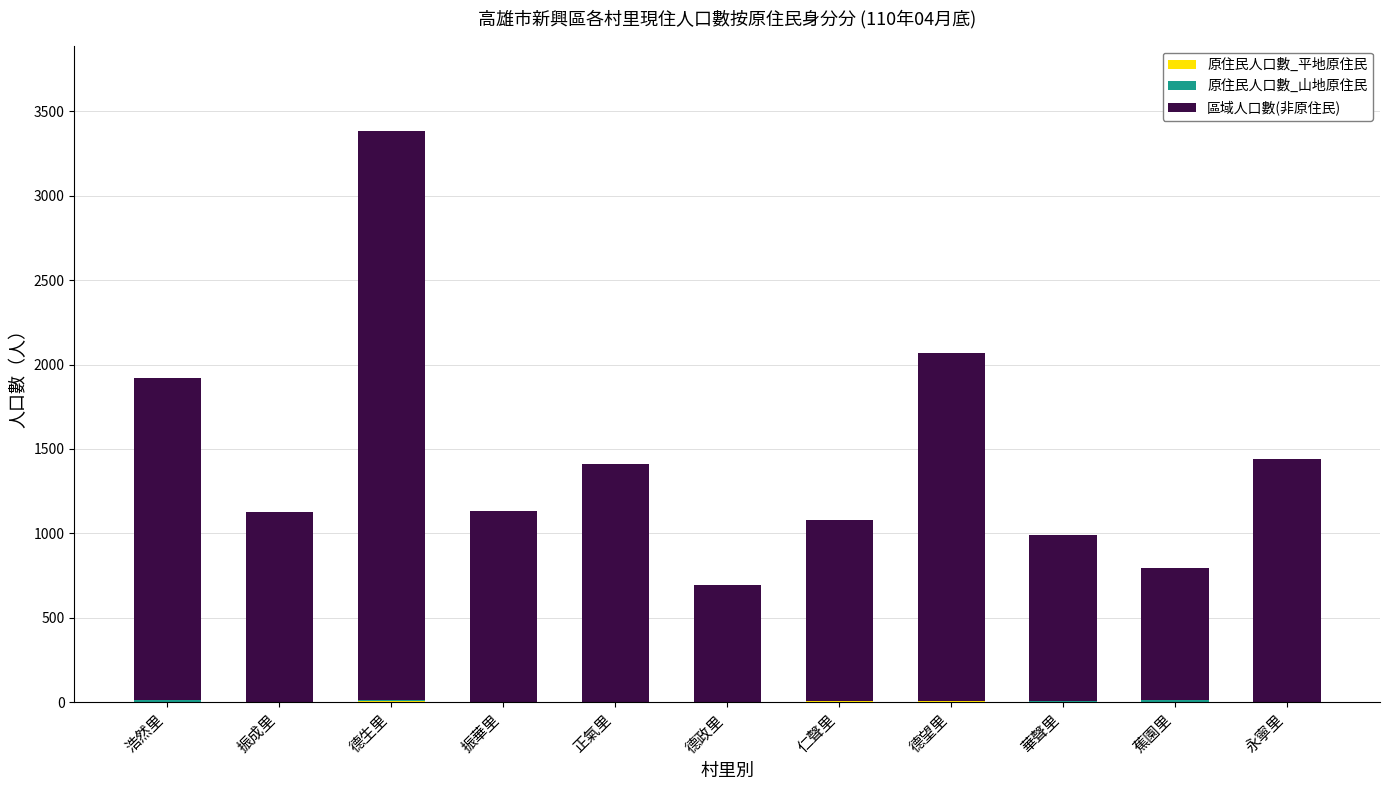

At which category is the sum across all series the highest?

德生里